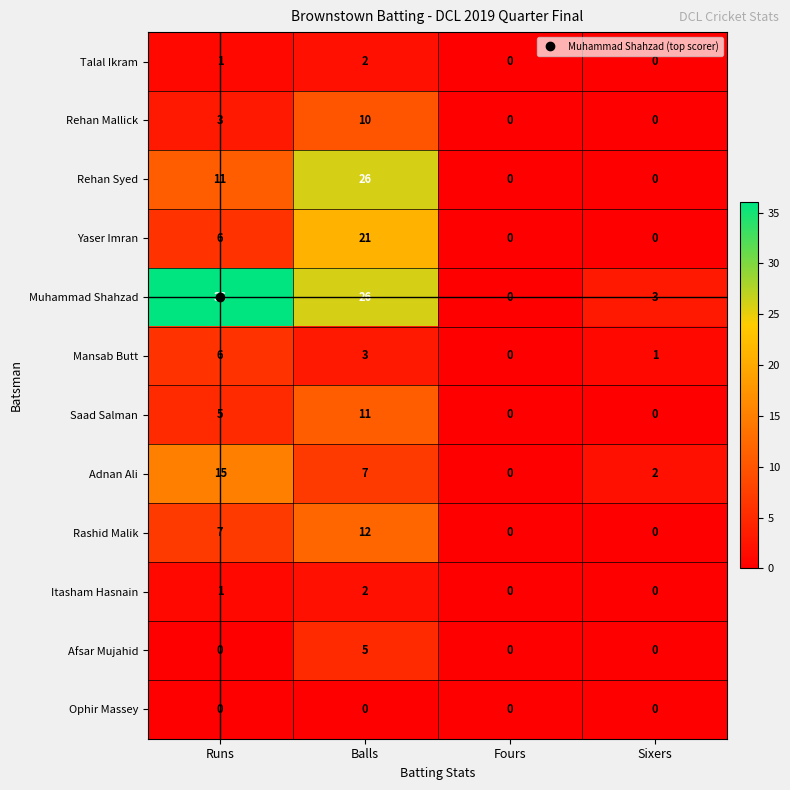

At how many categories does at least one series exceed 21?

2